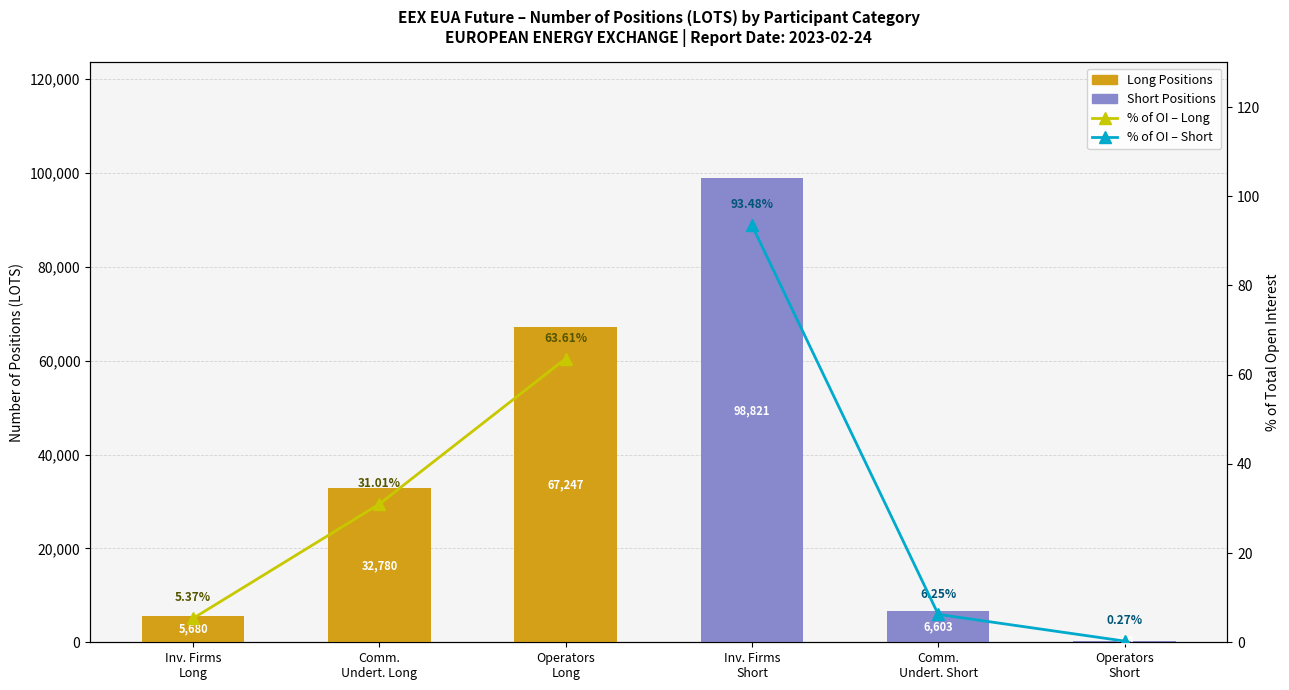

What is the label of the 1st bar from the left?

Inv. Firms
Long